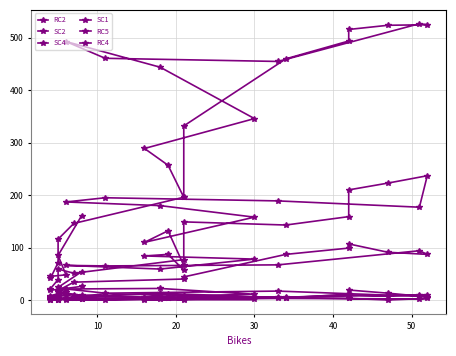

Count the number of categories in the chart.

24